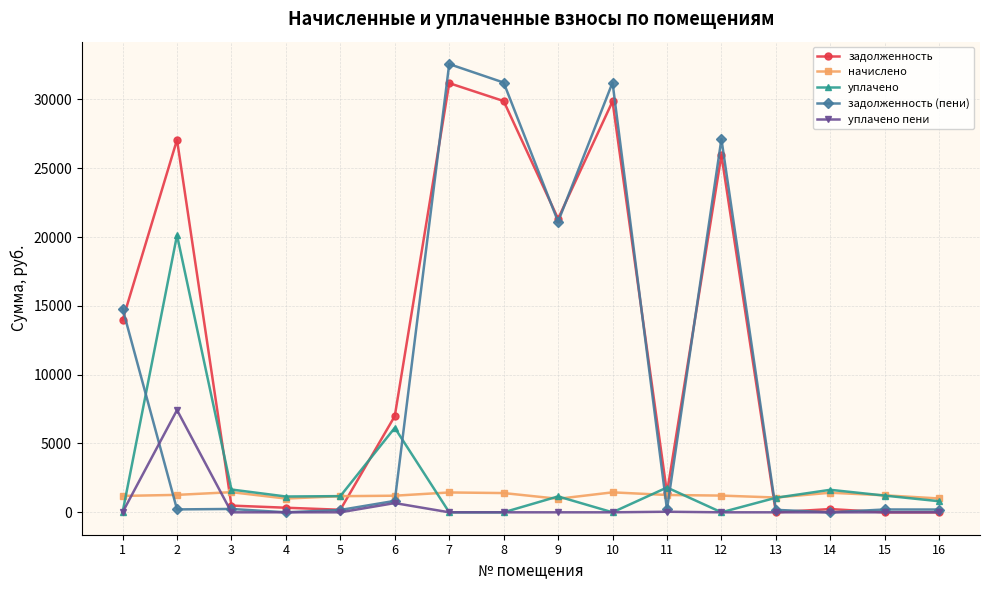

Which series has the widest spread of values?

задолженность (пени)